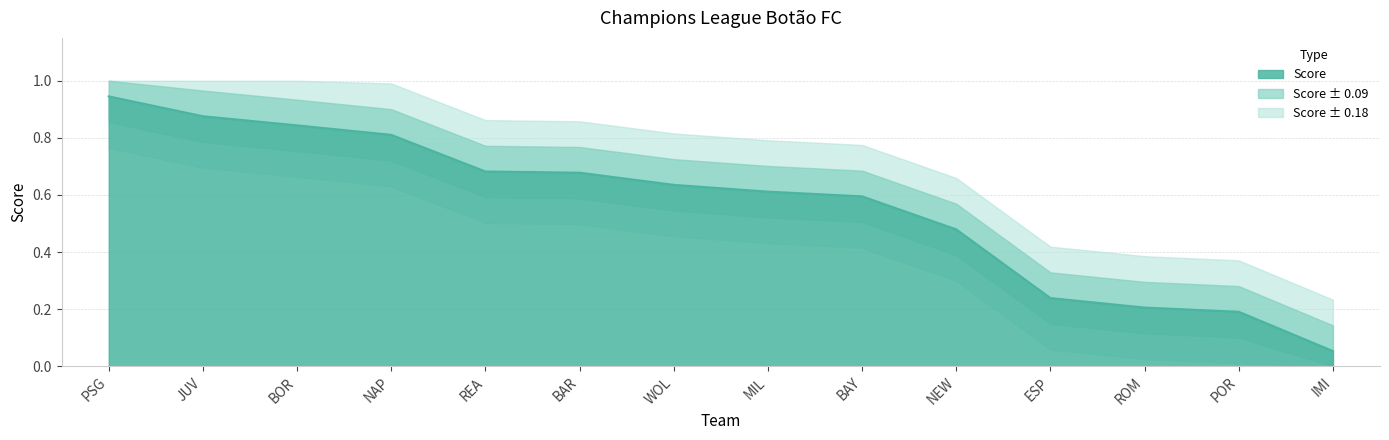

How many lines are shown in the chart?

1